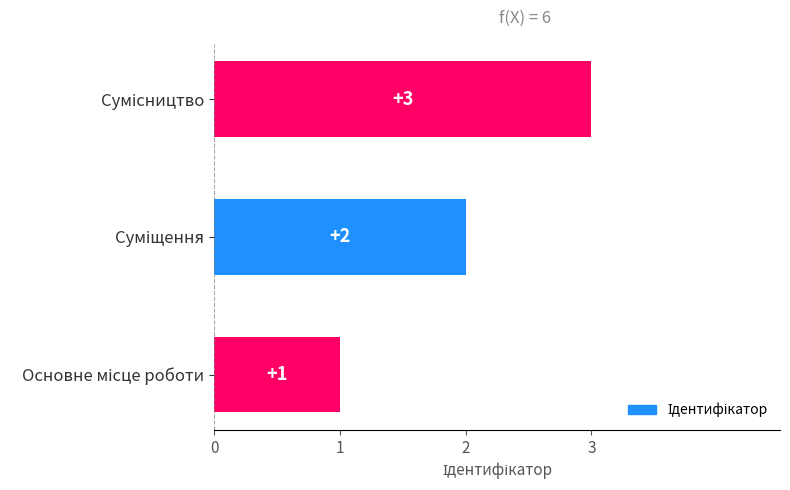

What is the sum of all values?

6